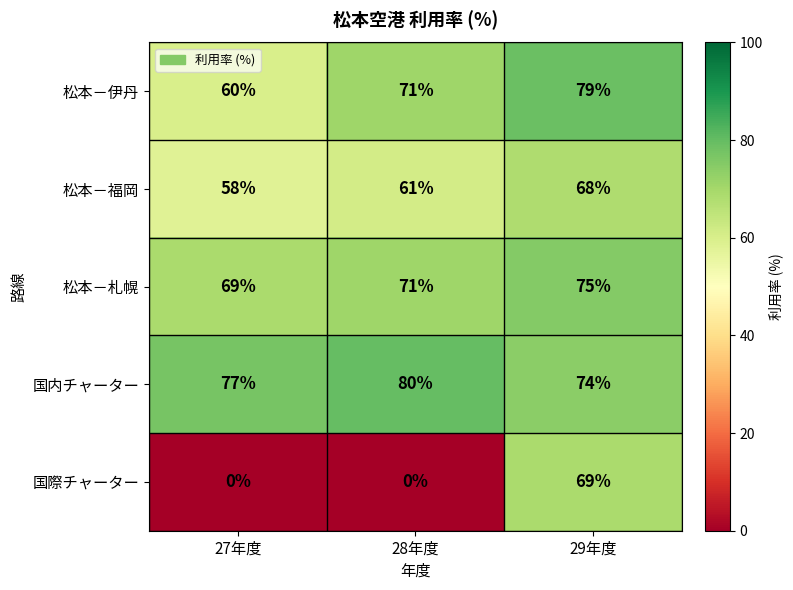

At which category is the sum across all series the highest?

29年度